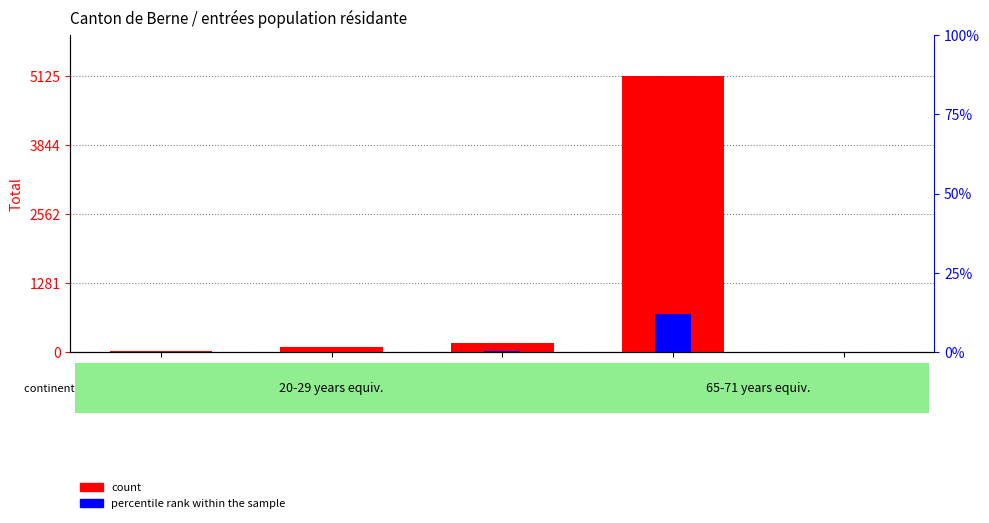

Rank the series at Asie from lowest to highest value.

percentile rank within the sample, count